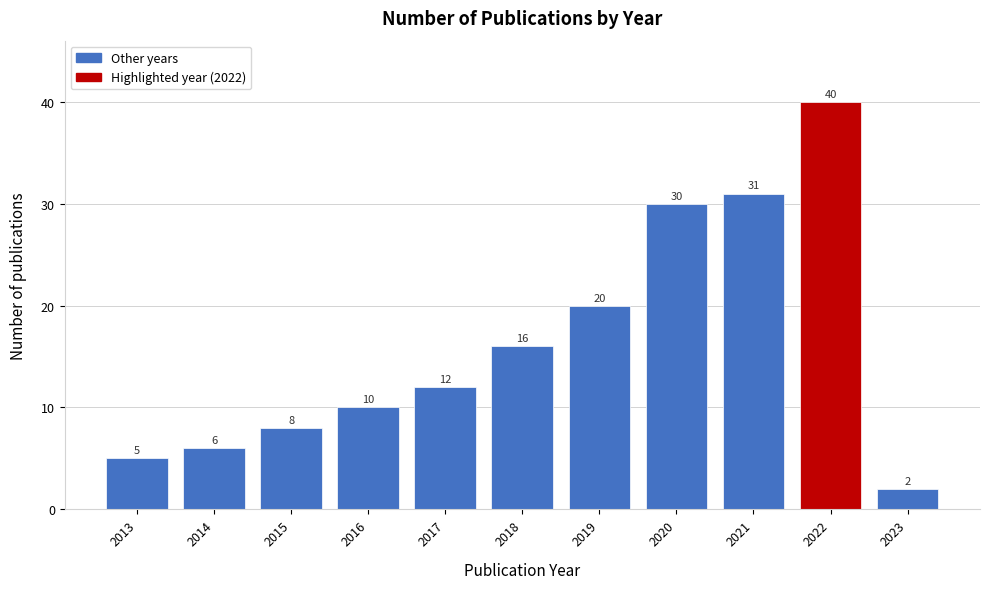

Reading right to left, extract all data points from this chart.

2	40	31	30	20	16	12	10	8	6	5